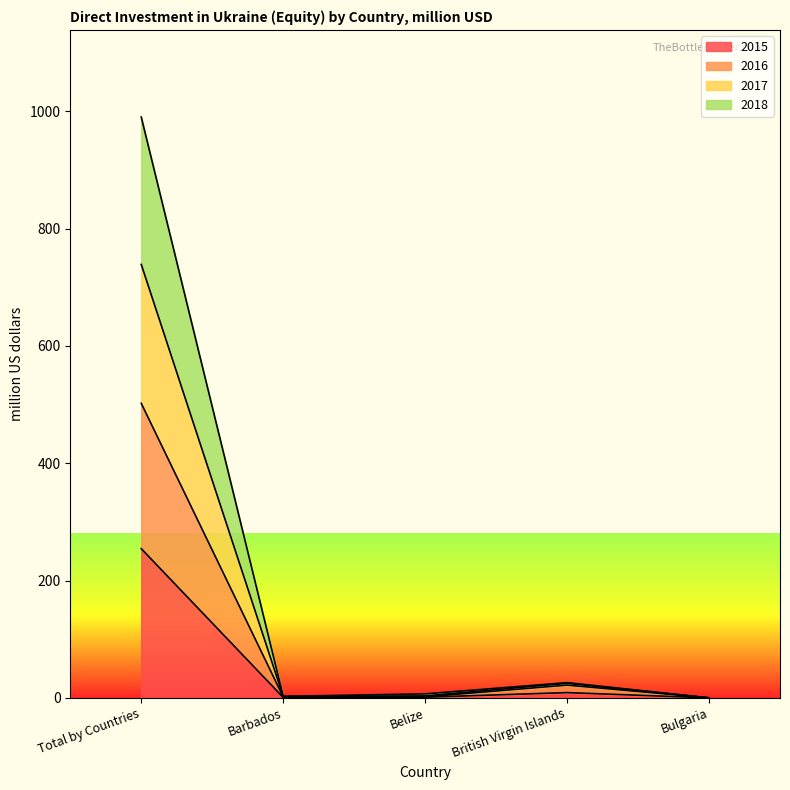

Where does the 2015 series first go above 1?

Total by Countries